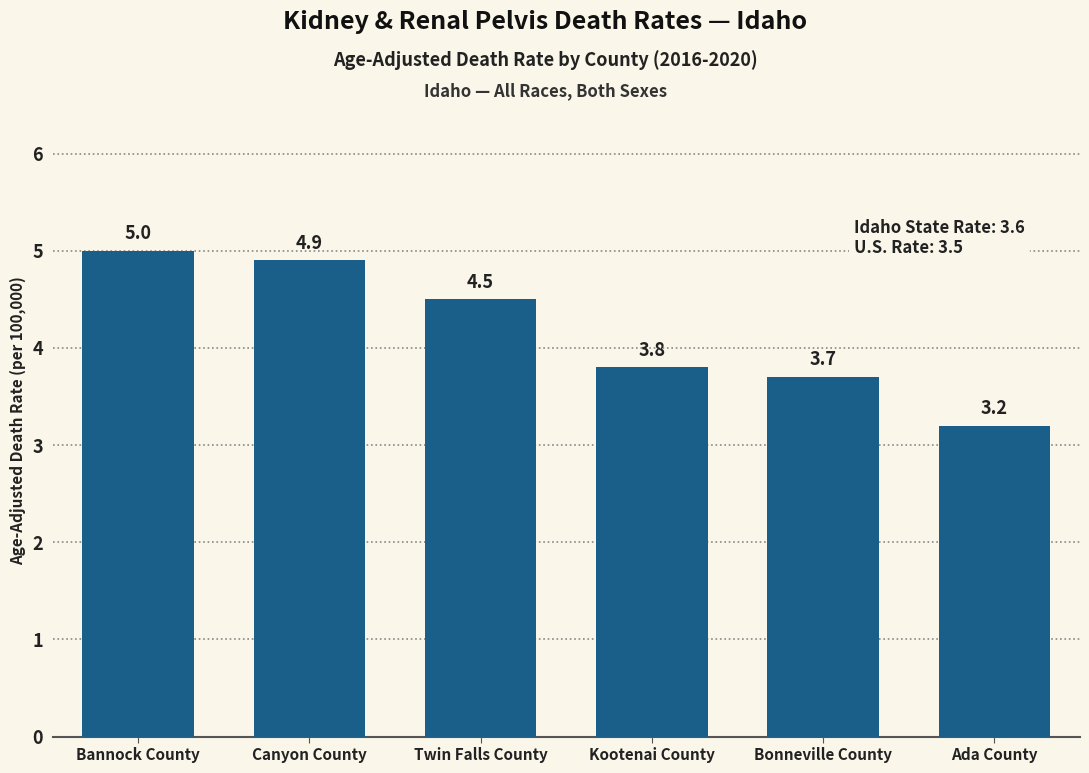

Reading left to right, extract all data points from this chart.

5.0	4.9	4.5	3.8	3.7	3.2